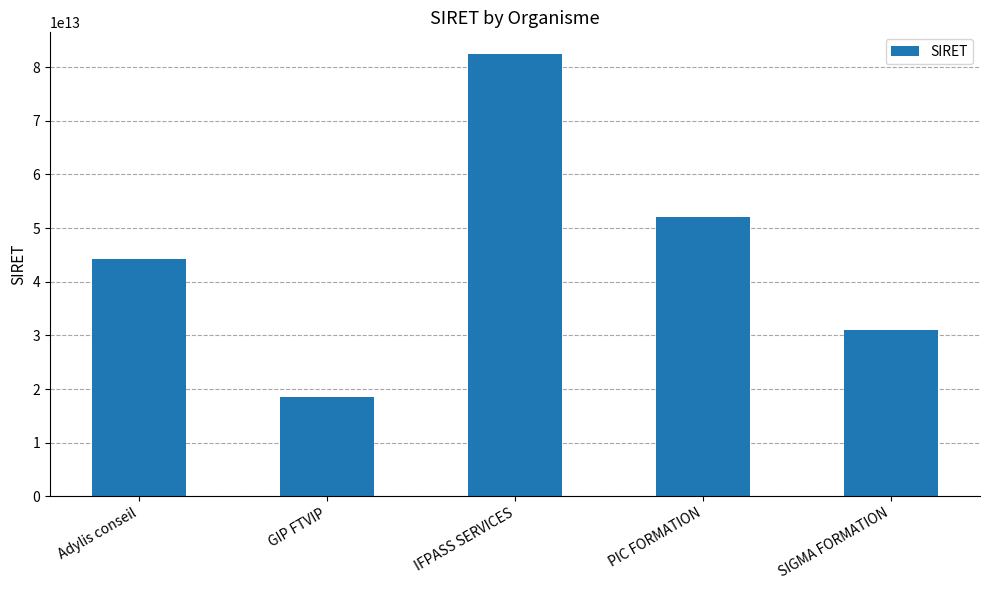

Which has a higher value, SIGMA FORMATION or Adylis conseil?

Adylis conseil